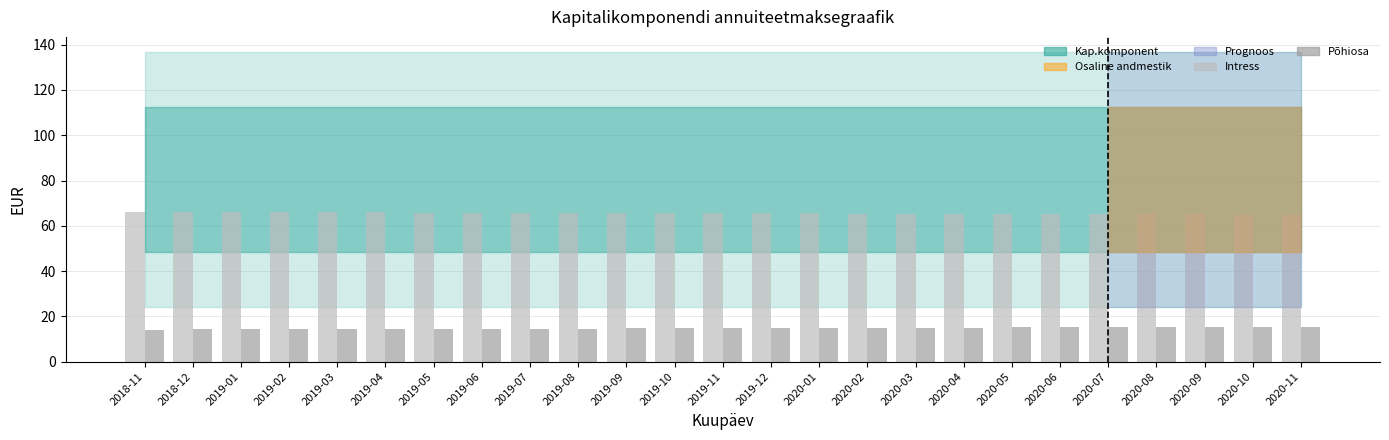

Rank the series by their average value, from lowest to highest.

Põhiosa, Intress